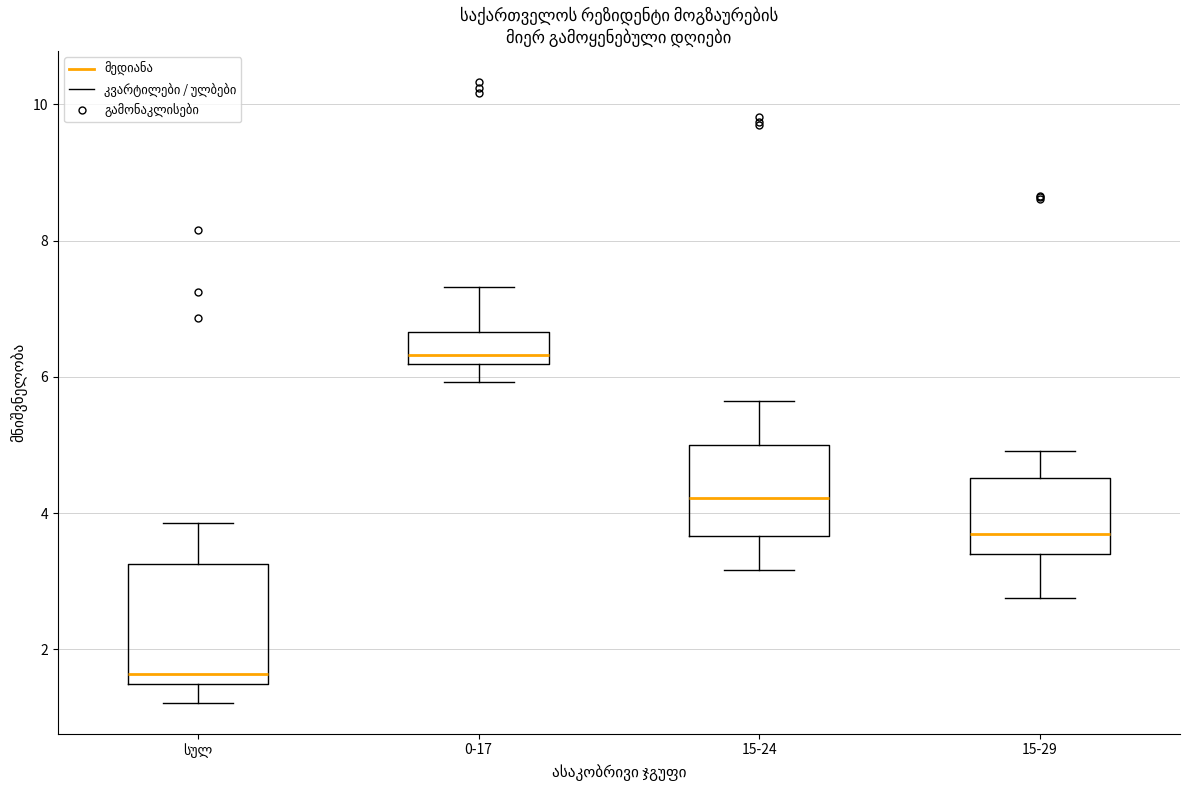

Which box's median line is the highest?

0-17